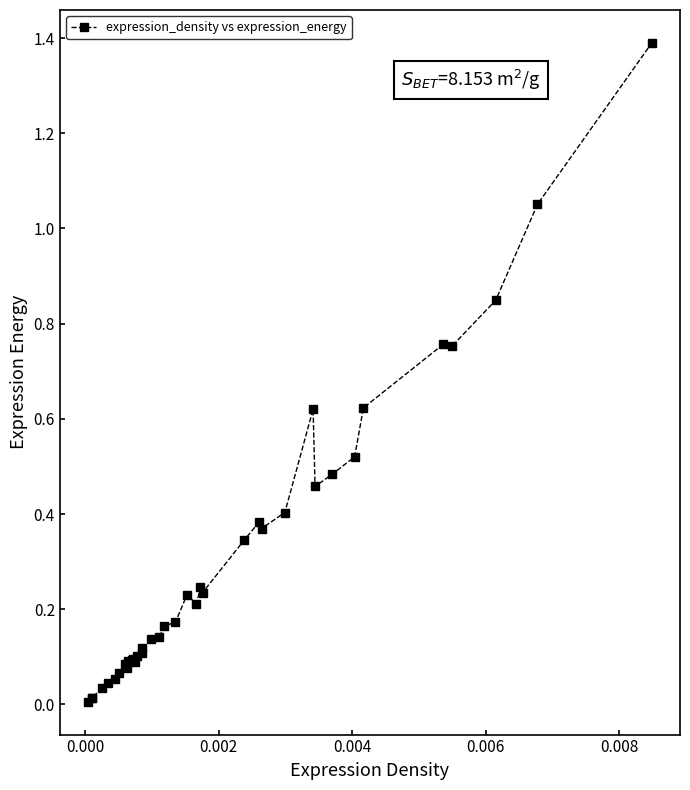

What is the maximum value shown in the chart?

1.4